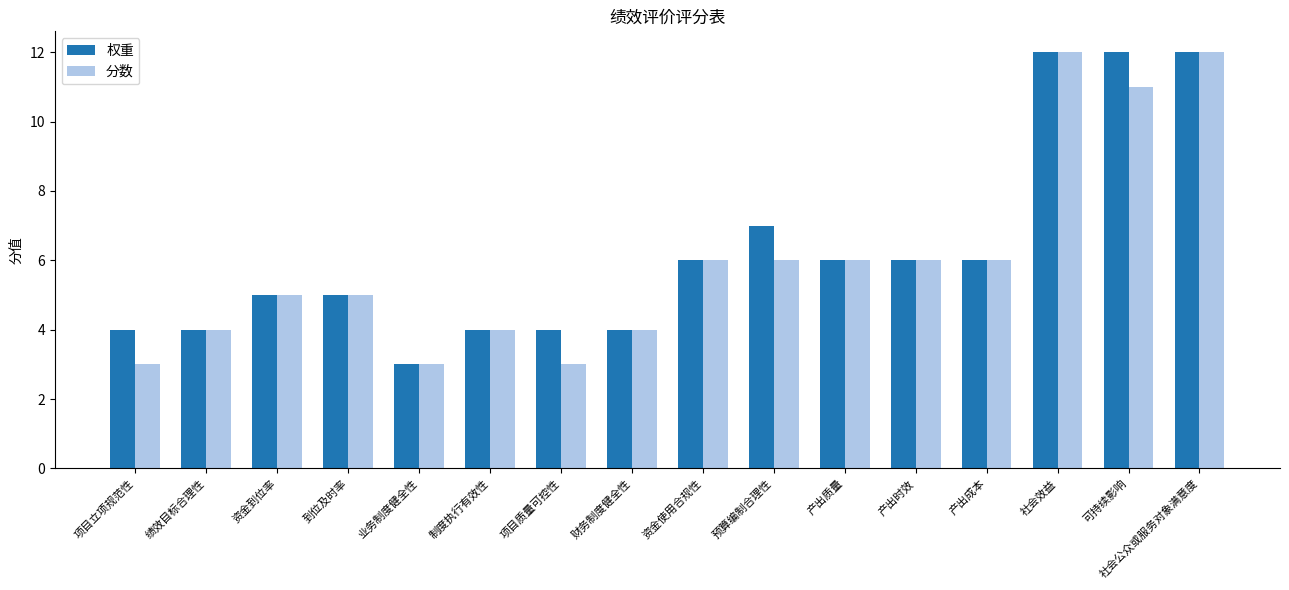

Which series changed the most between 绩效目标合理性 and 预算编制合理性?

权重